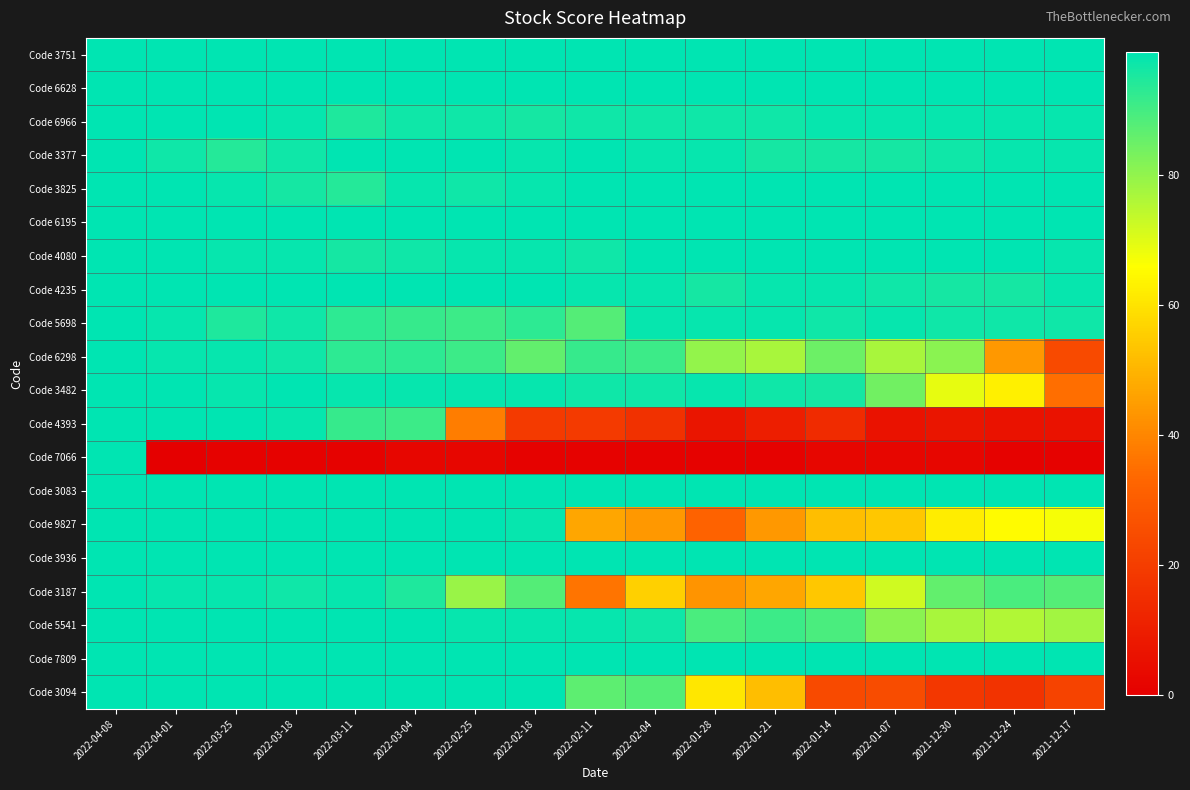

Which series has the largest range (max minus min)?

Code 7066